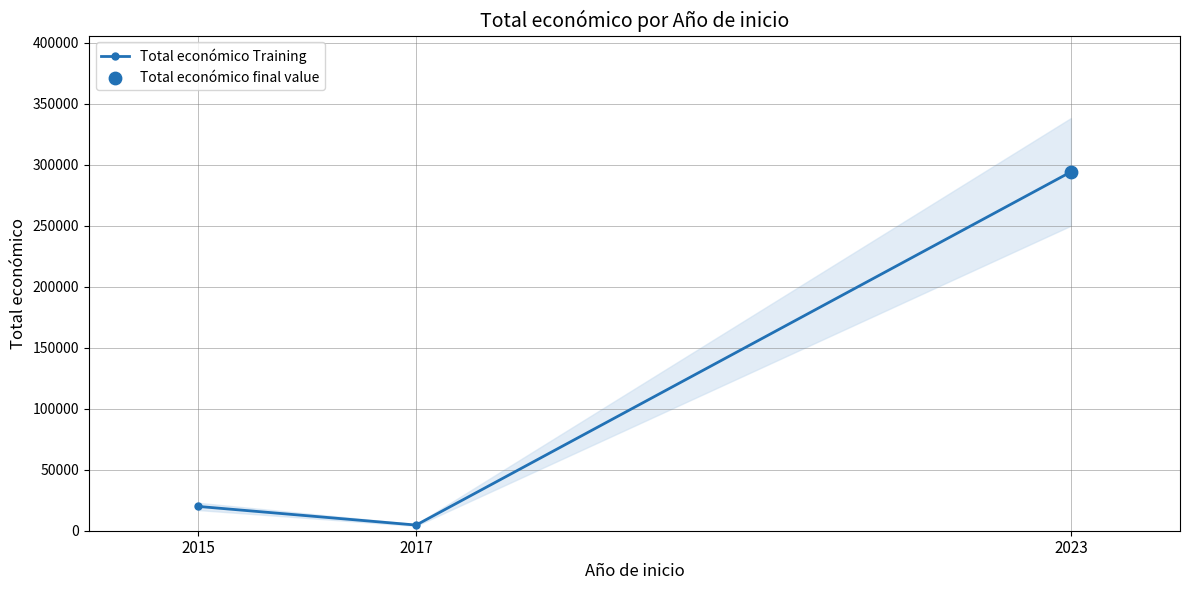

Which has a higher value, 2017 or 2023?

2023